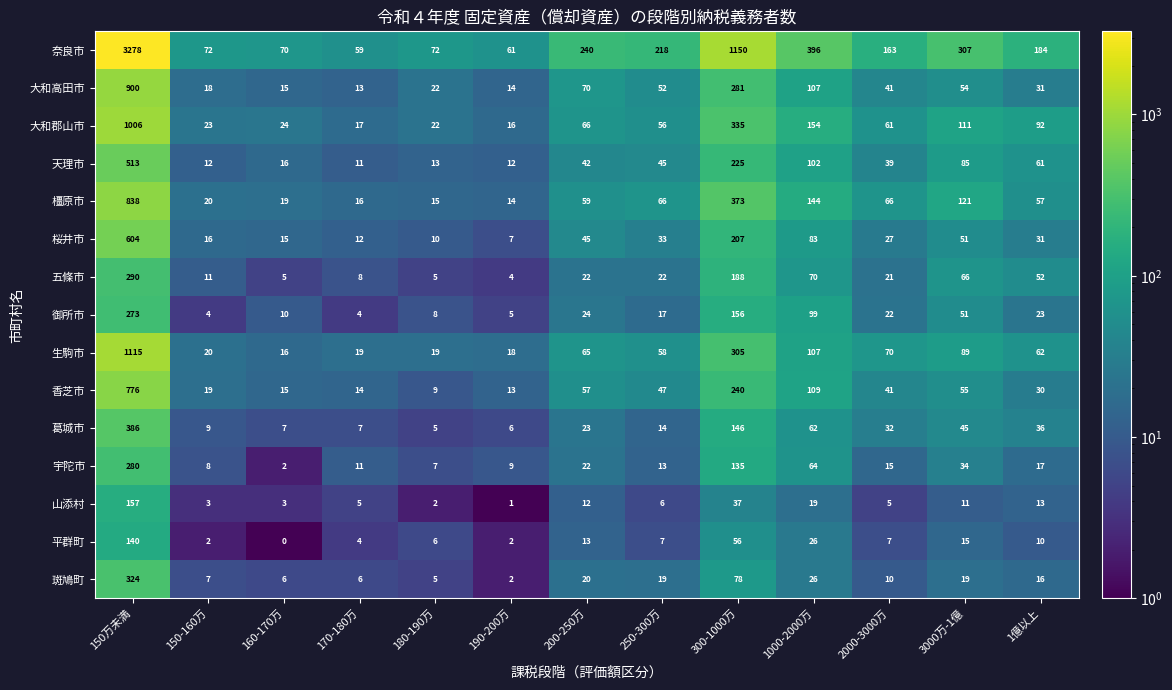

Which series has the largest range (max minus min)?

奈良市